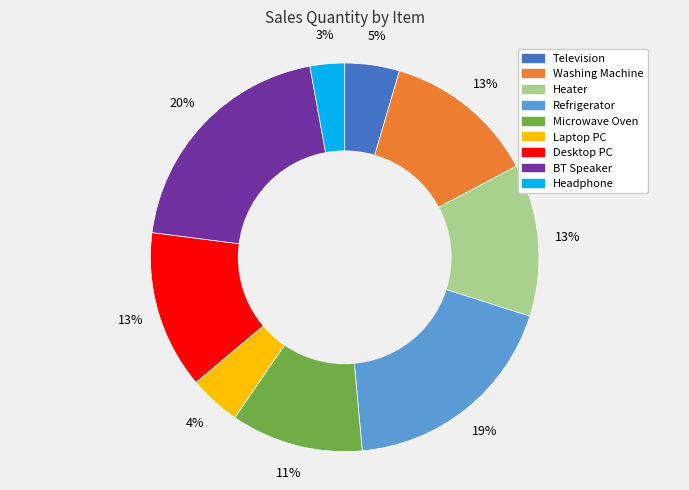

Is Refrigerator the majority of the pie?

No